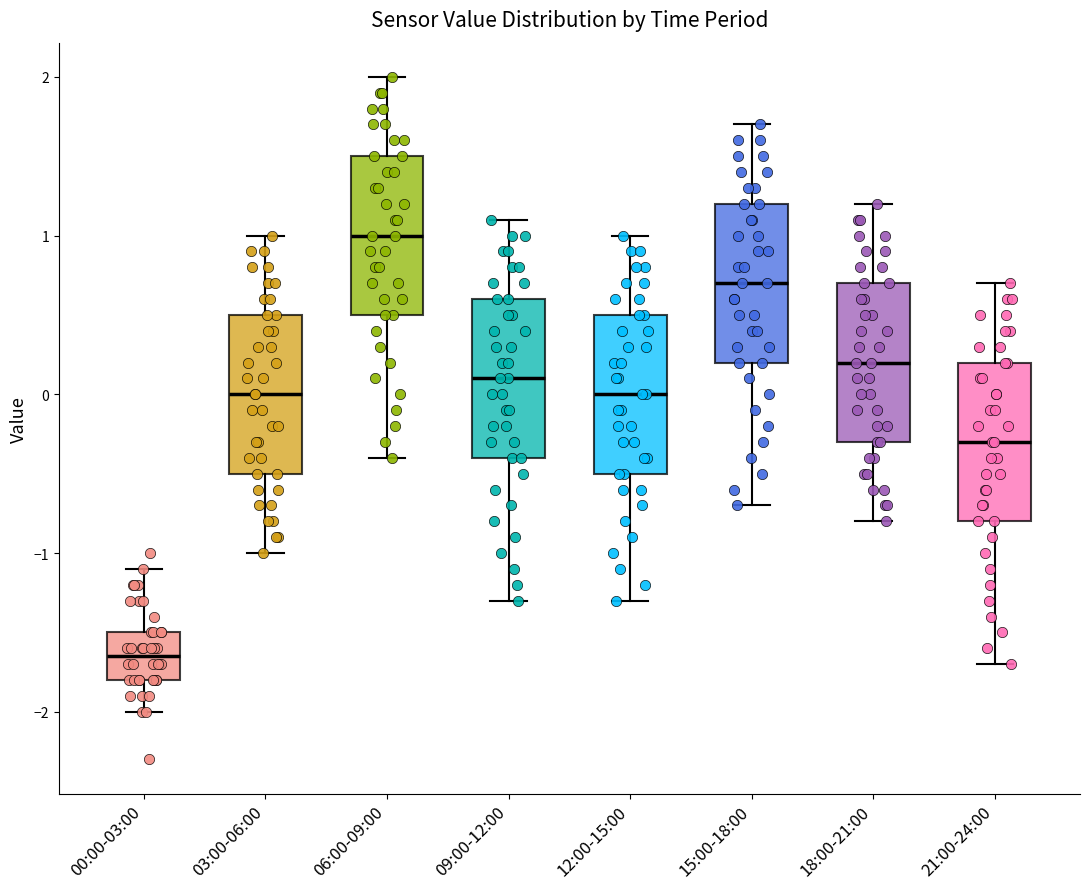

Which box's median line is the highest?

06:00-09:00